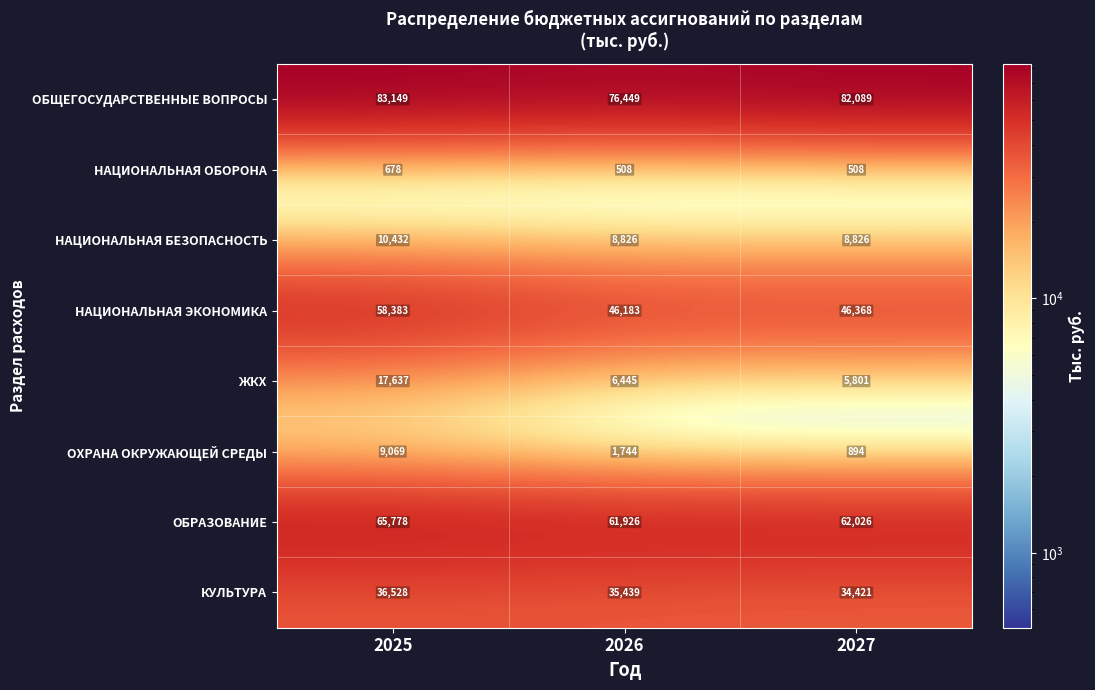

The value of ОХРАНА ОКРУЖАЮЩЕЙ СРЕДЫ at 2026 is 2932. True or false?

False